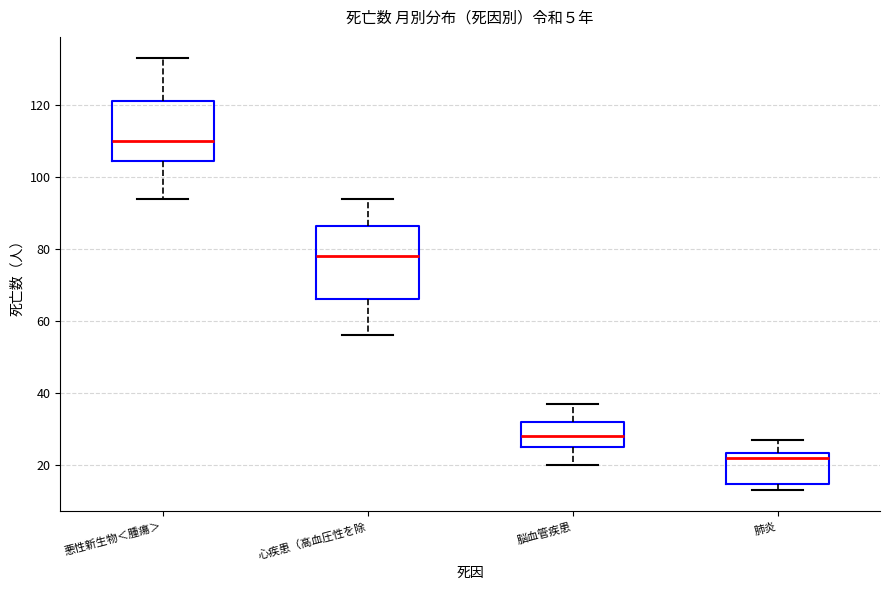

Reading left to right, transcribe this box plot: for each box, give where its median line is, the range the box spans, and where its two whiskers end, as read against the y-axis. The values are not printed on the chart, so give them approximately, as read against the axis.

悪性新生物＜腫瘍＞: median 110, box 104 to 122, whiskers 94 to 134
心疾患（高血圧性を除: median 78, box 66 to 86, whiskers 56 to 94
脳血管疾患: median 28, box 26 to 32, whiskers 20 to 38
肺炎: median 22, box 14 to 24, whiskers 14 (just below the box's lower edge) to 28